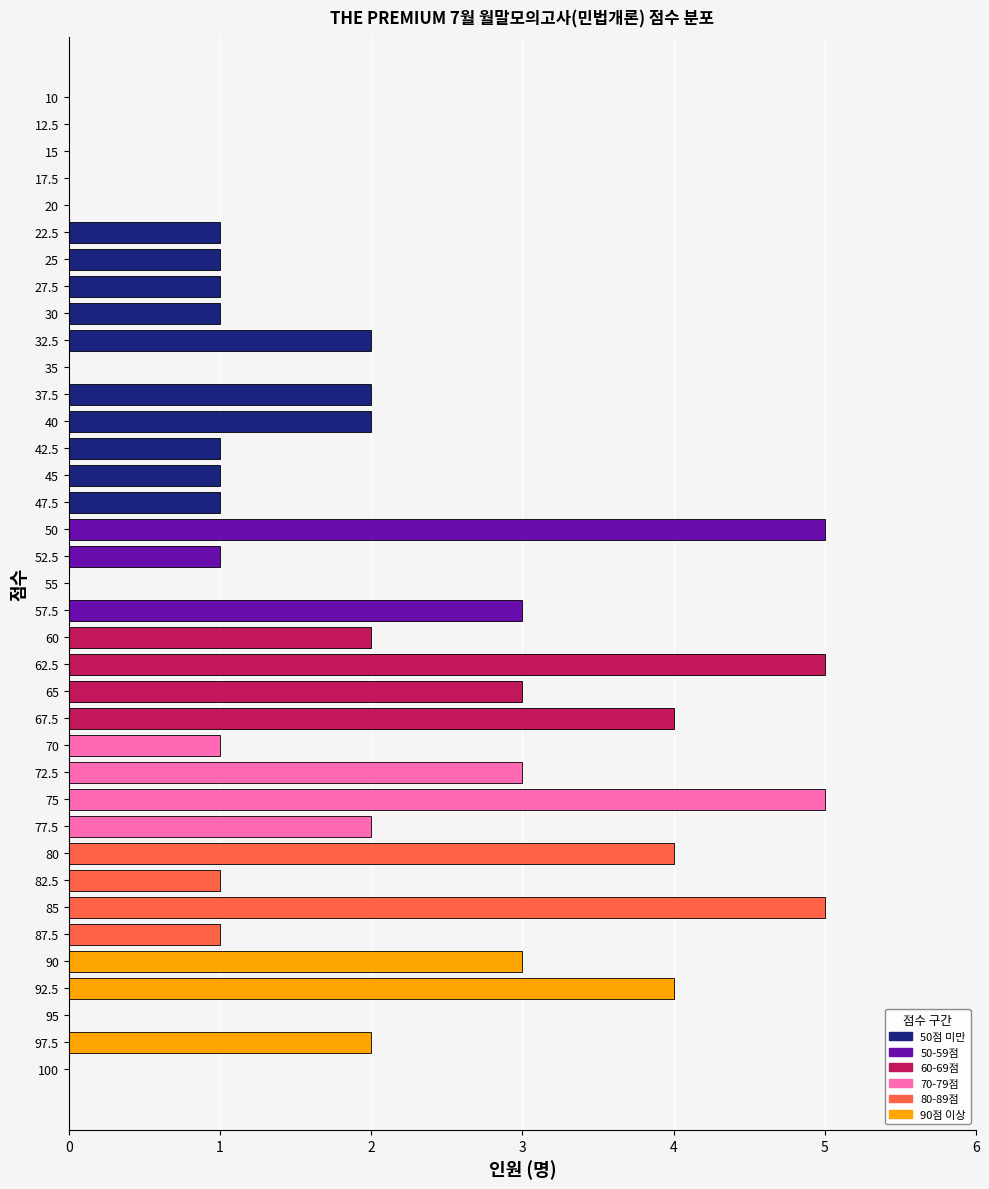

What is the ratio of the value at 40 to the value at 80?

0.5